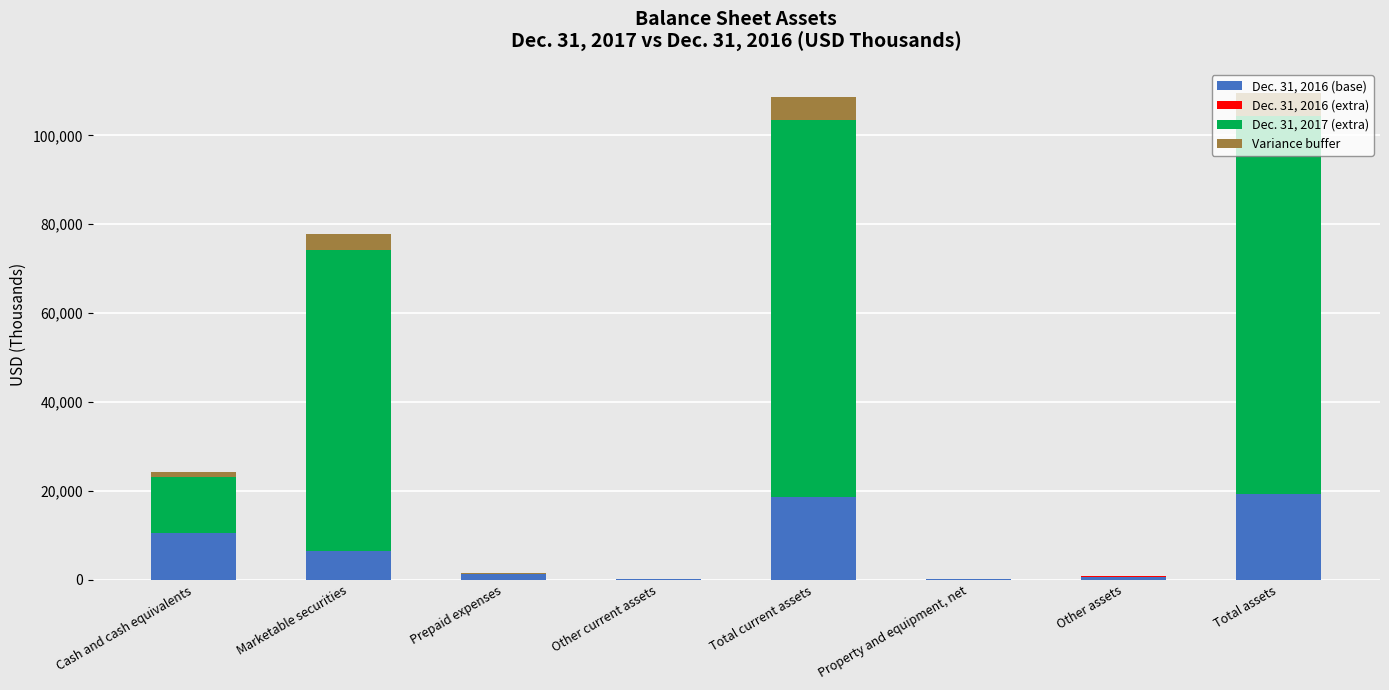

At which label does Variance buffer reach its peak?

Total assets